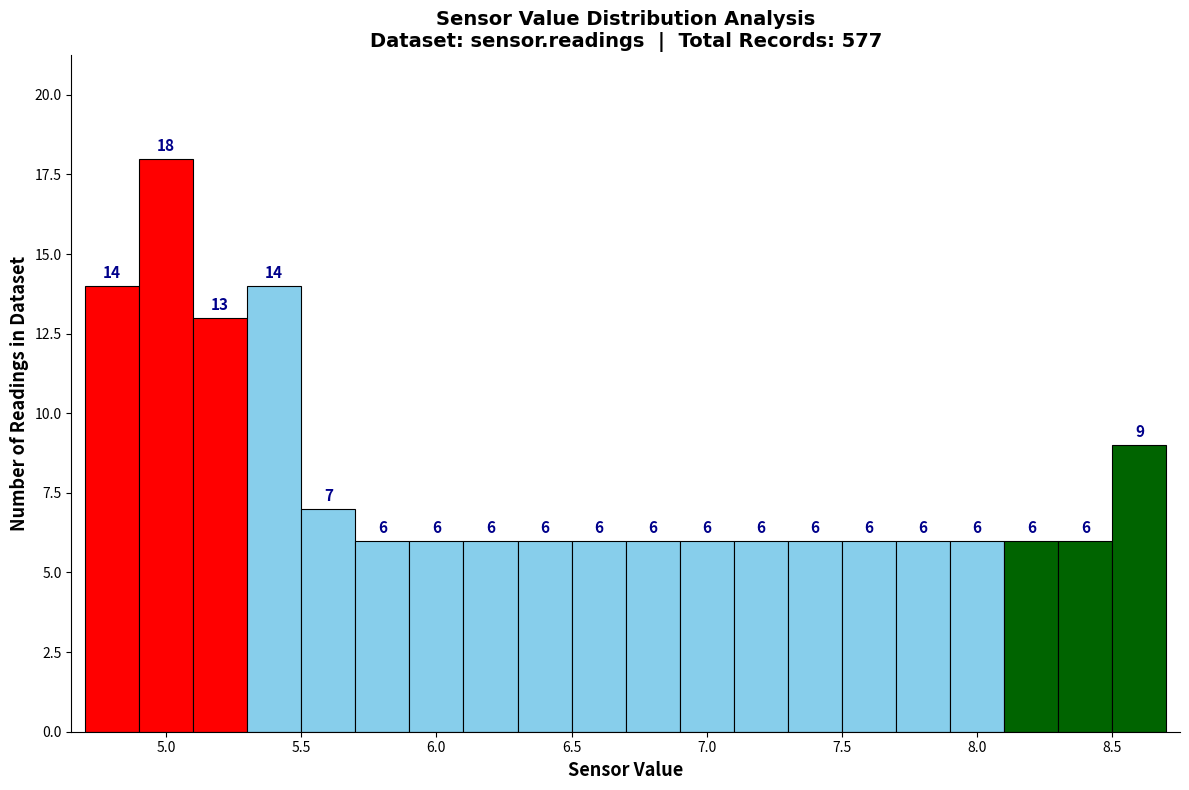

Reading left to right, list every bar in this chart as the range it spans on the x-axis followed by its height.

4.7 to 4.9: 14
4.9 to 5.1: 18
5.1 to 5.3: 13
5.3 to 5.5: 14
5.5 to 5.7: 7
5.7 to 5.9: 6
5.9 to 6.1: 6
6.1 to 6.3: 6
6.3 to 6.5: 6
6.5 to 6.7: 6
6.7 to 6.9: 6
6.9 to 7.1: 6
7.1 to 7.3: 6
7.3 to 7.5: 6
7.5 to 7.7: 6
7.7 to 7.9: 6
7.9 to 8.1: 6
8.1 to 8.3: 6
8.3 to 8.5: 6
8.5 to 8.7: 9